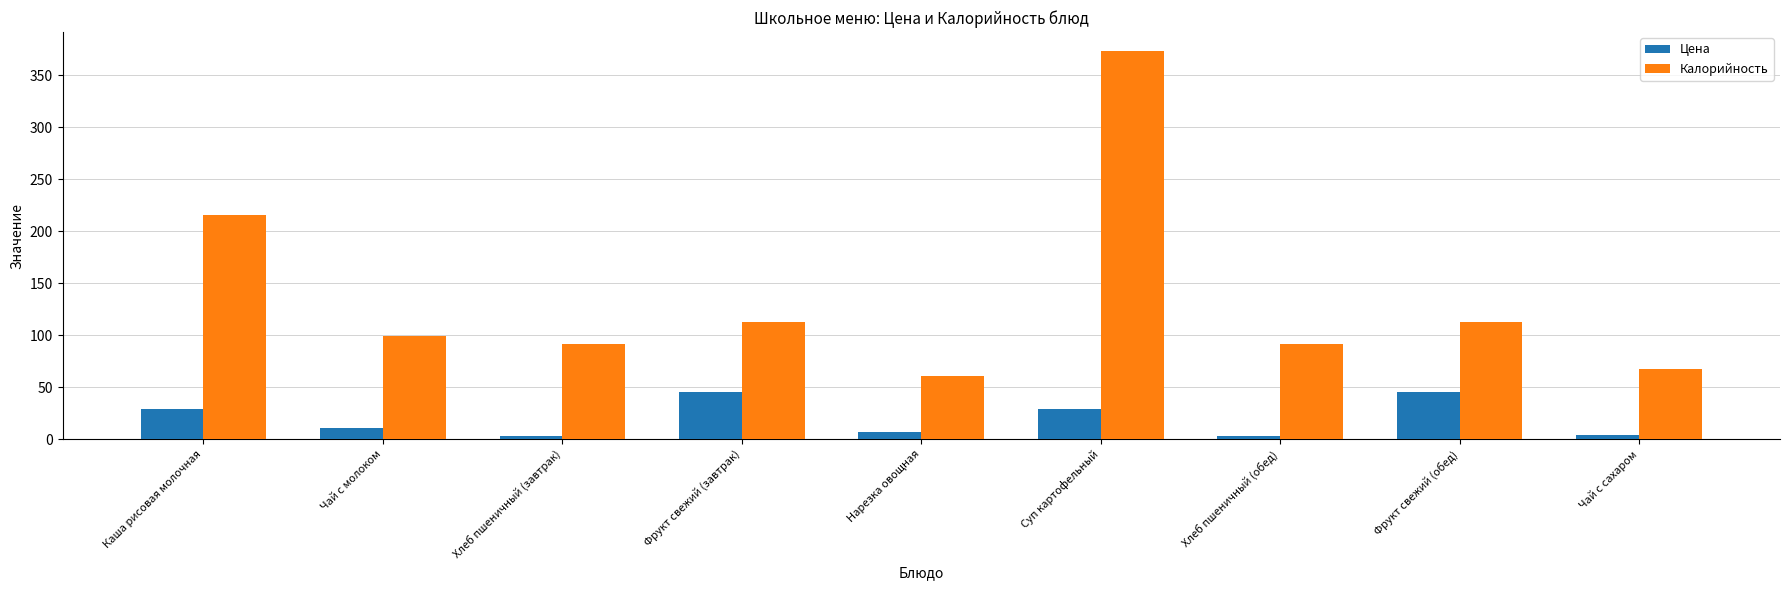

Which label corresponds to the largest value in the chart?

Суп картофельный